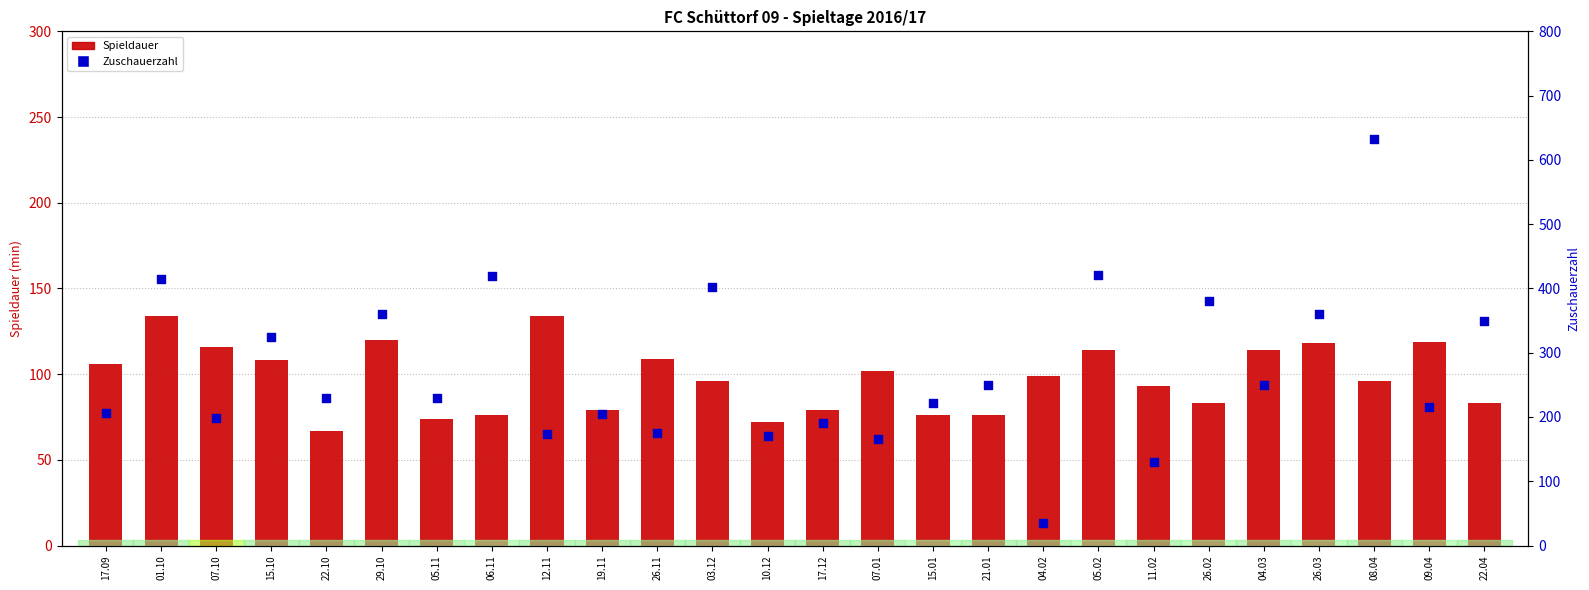

What is the total value across all series at 17.09?

312